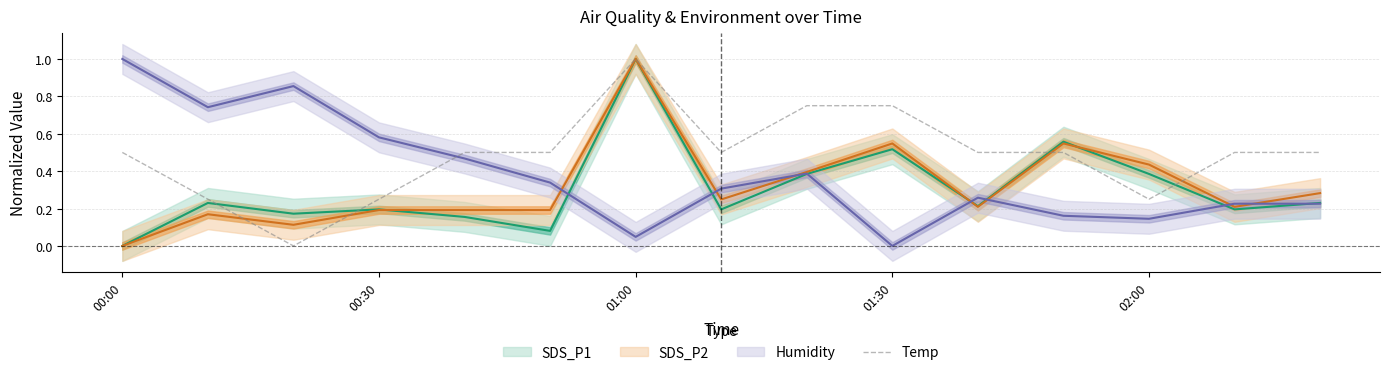

How many points are lower than both their immediate neighbors (excluding endpoints)?

3